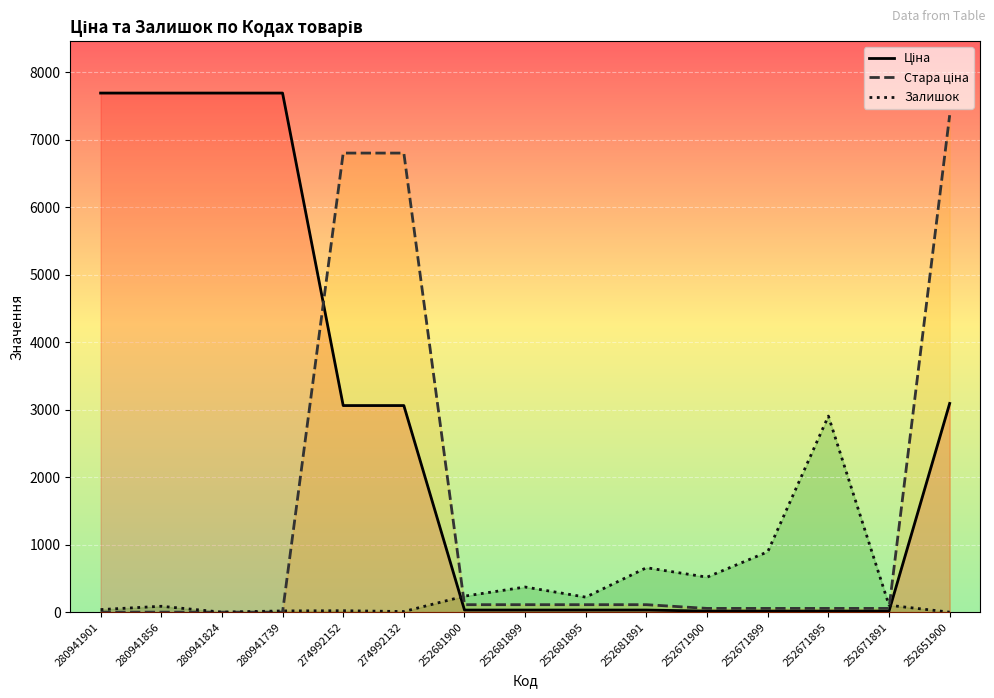

How many times do Стара ціна and Залишок cross each other?

3